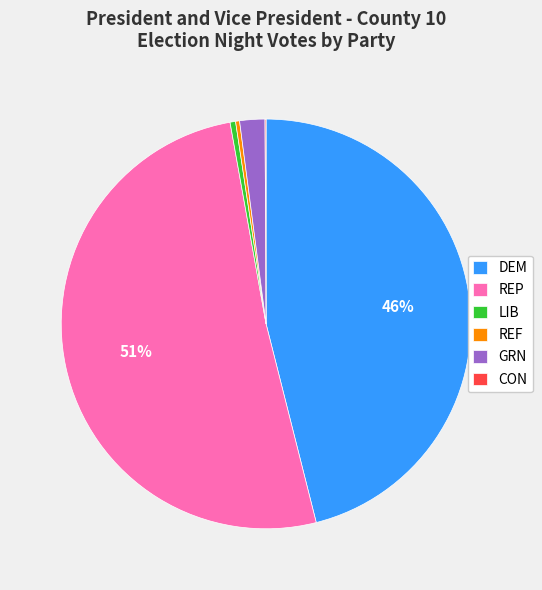

Is REP the majority of the pie?

Yes